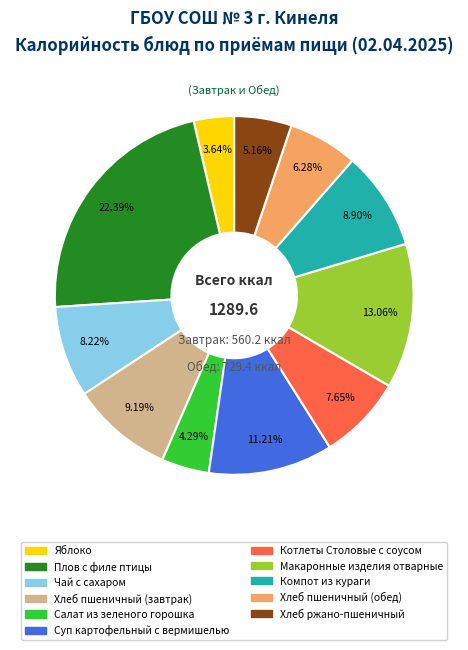

What is the smallest slice in the pie chart?

Яблоко